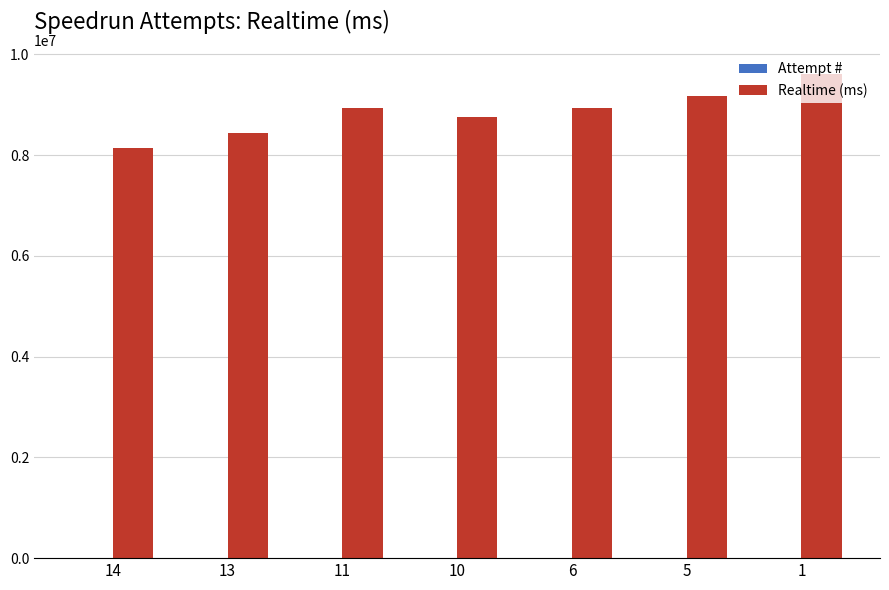

Which series has the largest total across all categories?

Realtime (ms)